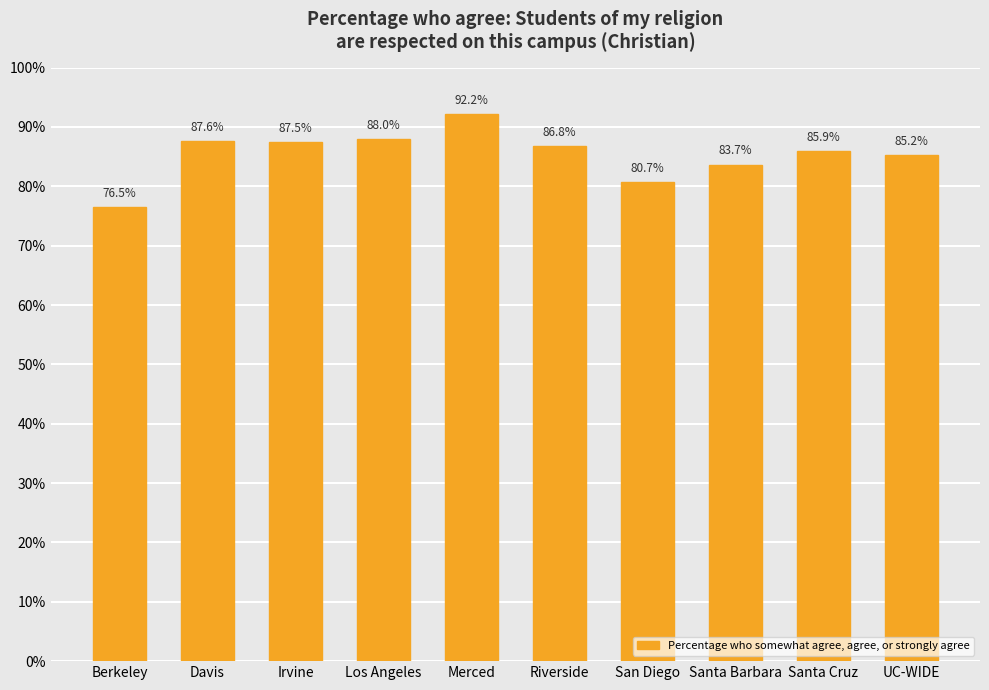

List the labels in order of value, smallest first.

Berkeley, San Diego, Santa Barbara, UC-WIDE, Santa Cruz, Riverside, Irvine, Davis, Los Angeles, Merced